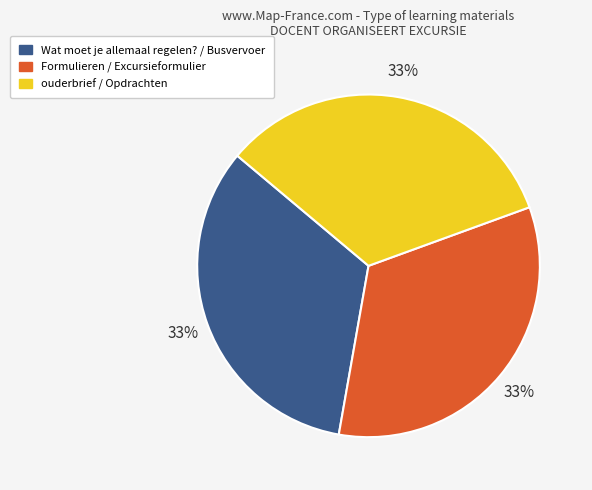

Does any single category account for the majority?

No